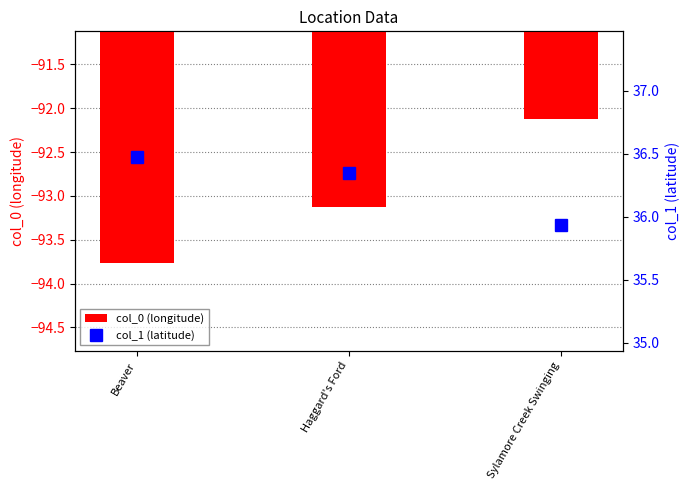

What is the difference between the col_1 (latitude) values at Beaver and Haggard's Ford?

0.1